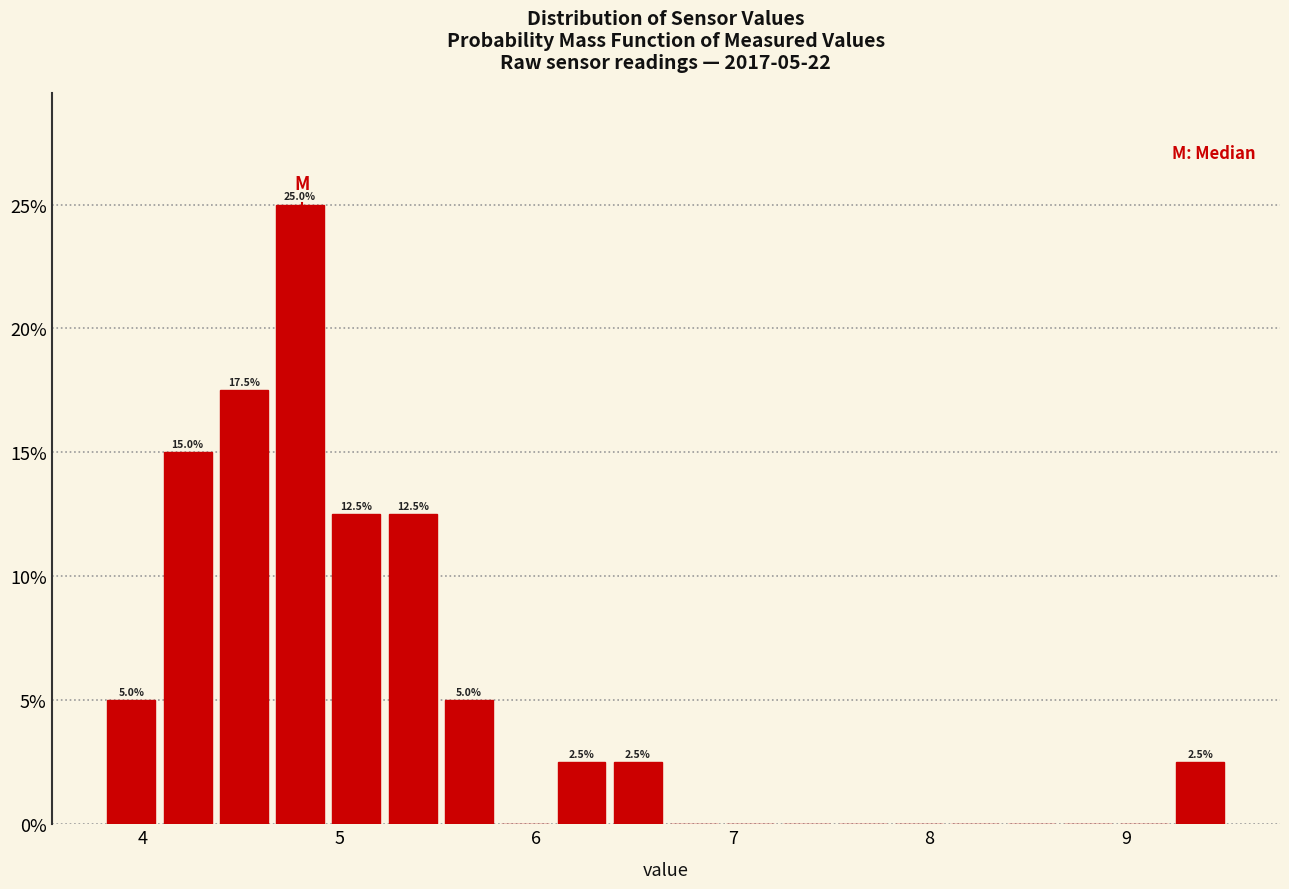

Read against the x-axis, roughly where is the centre of the tallest bar?

4.8